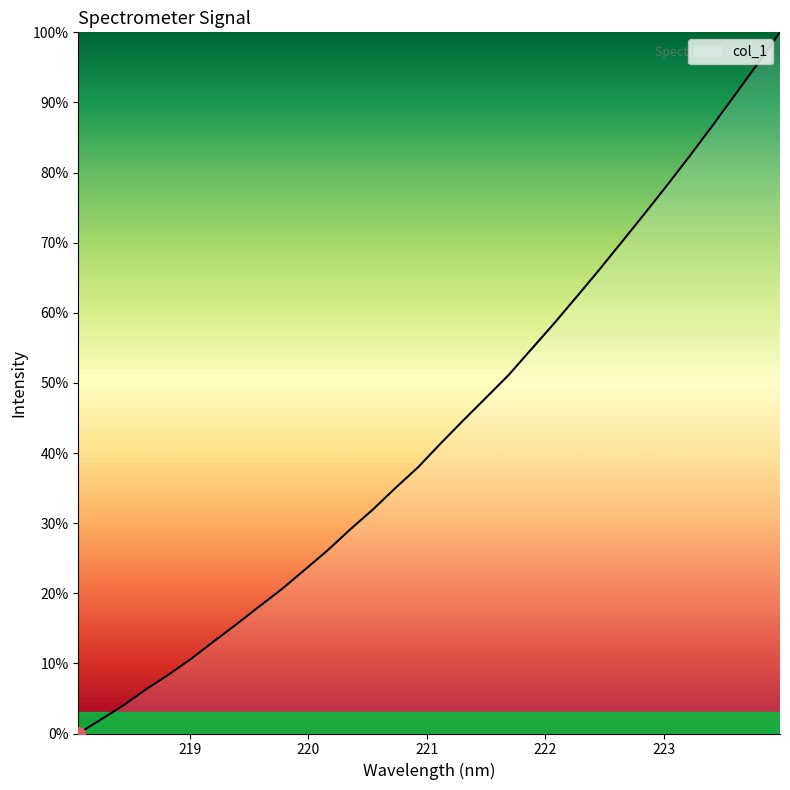

What is the maximum value shown in the chart?

100.0